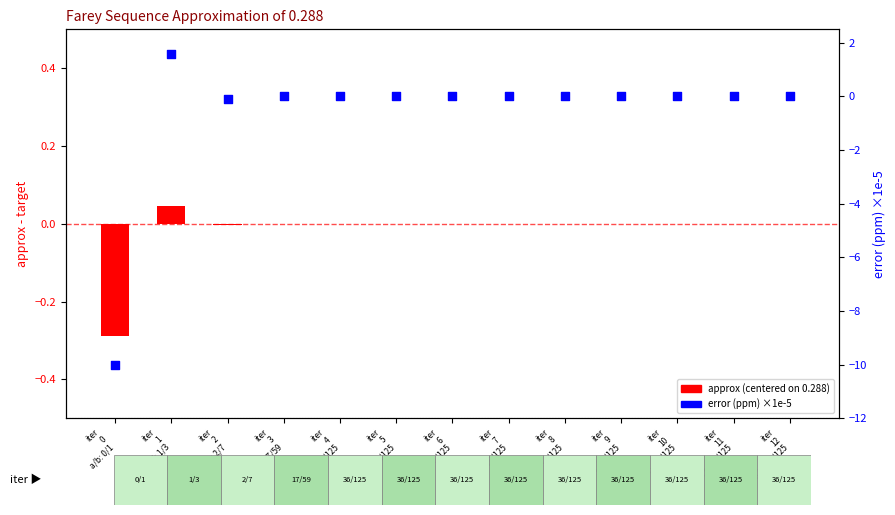

Between iter
6
a/b: 36/125 and iter
7
a/b: 36/125, which is larger?

iter
6
a/b: 36/125